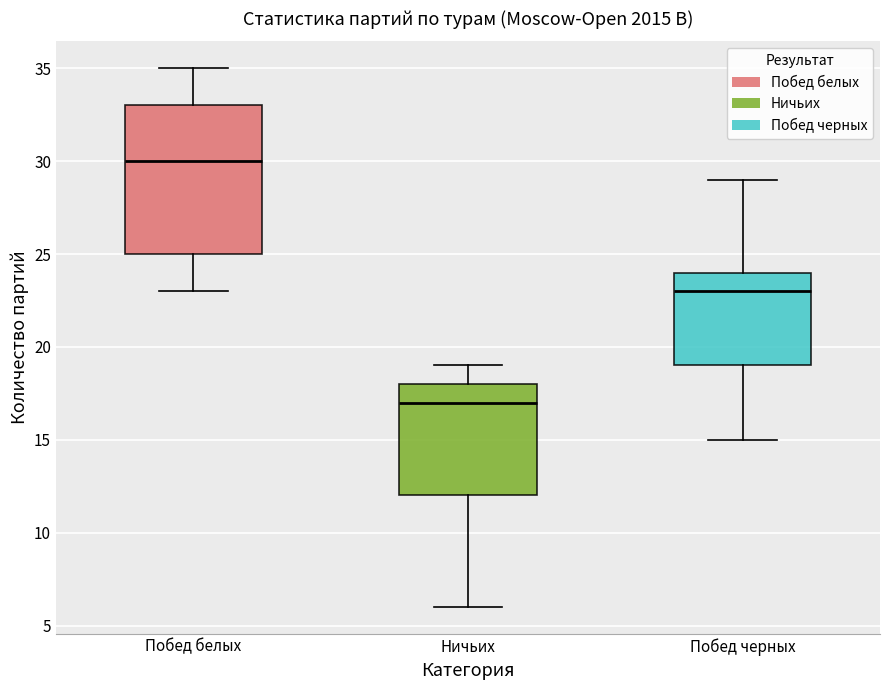

Reading left to right, read every box against the y-axis: the position of its median line, the range the box covers, and the ends of its whiskers. The values are not printed on the chart, so give them approximately, as read against the axis.

Побед белых: median 30, box 25 to 33, whiskers 23 to 35
Ничьих: median 17, box 12 to 18, whiskers 6 to 19
Побед черных: median 23, box 19 to 24, whiskers 15 to 29